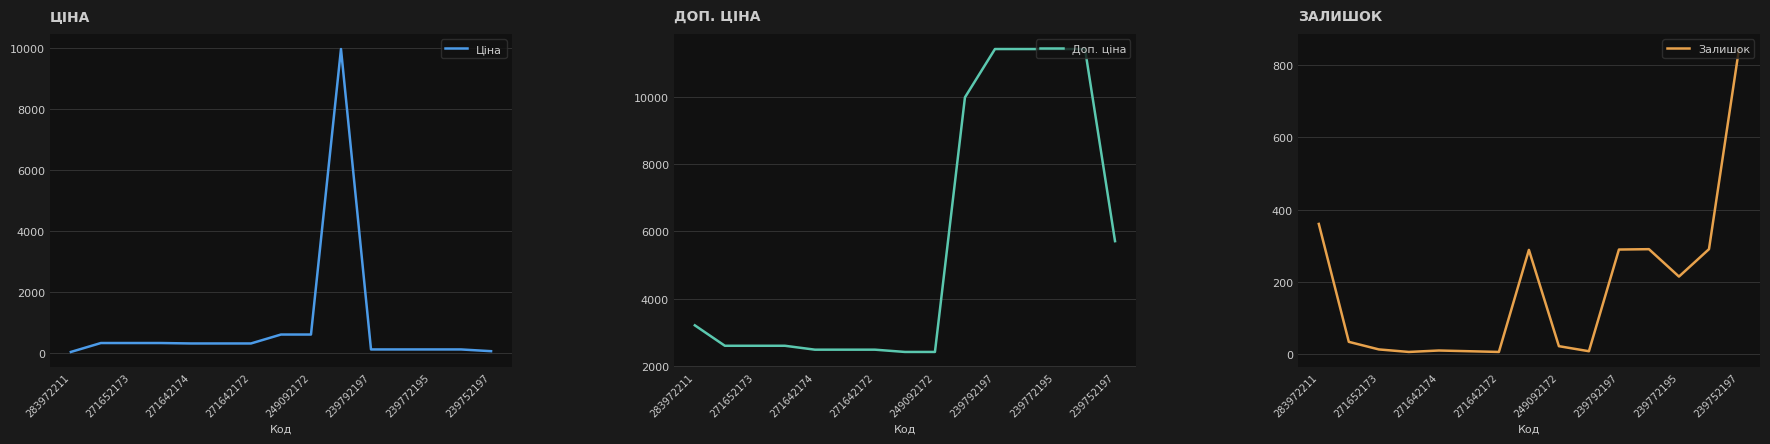

At which category is the sum across all series the highest?

9